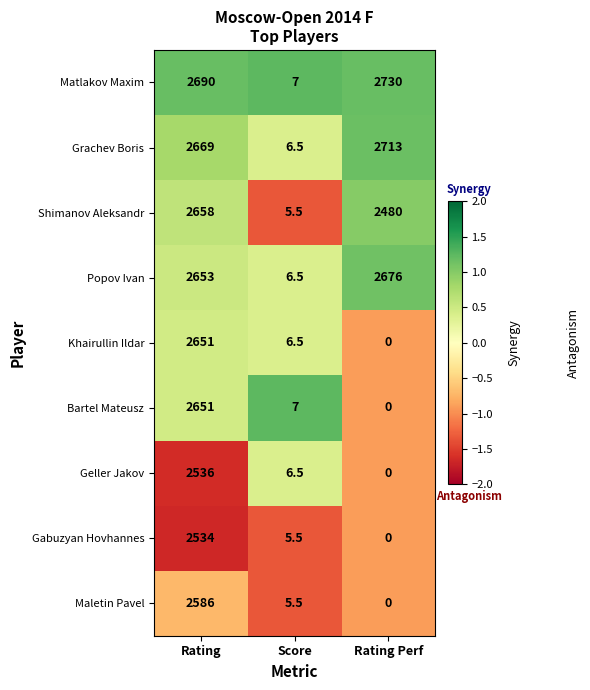

What is the difference between the second highest and minimum values in the Gabuzyan Hovhannes series?

5.5